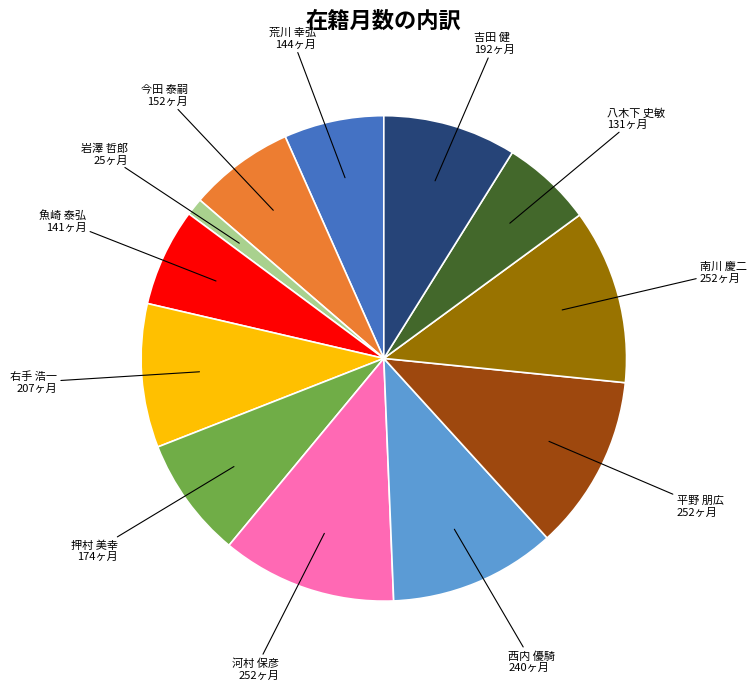

Is there any slice that represents more than half of the pie?

No